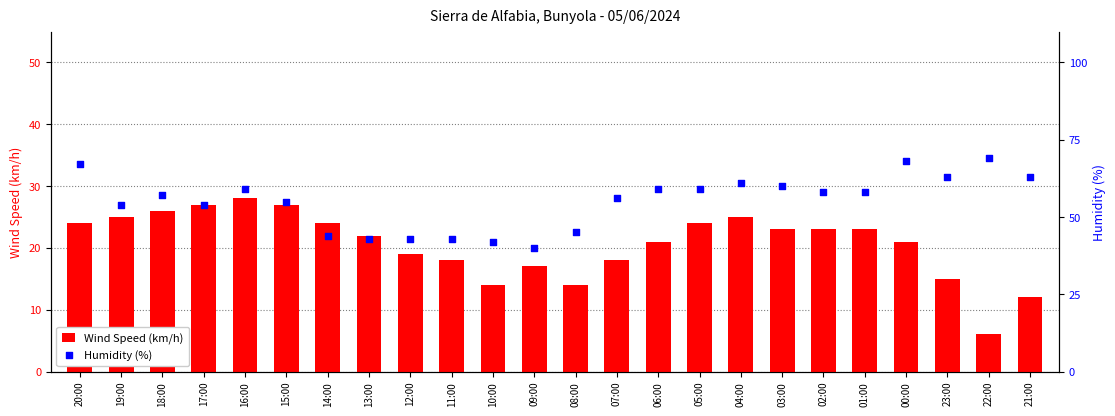

At how many categories does at least one series exceed 49?

17